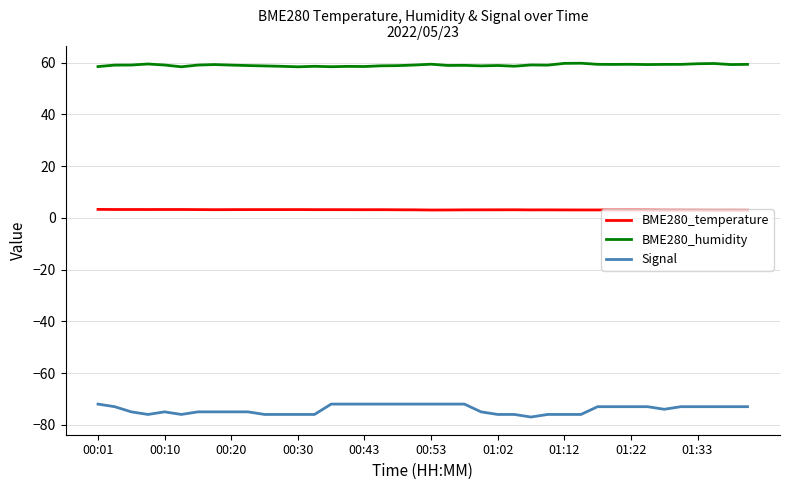

What is the minimum value shown in the chart?

-77.0